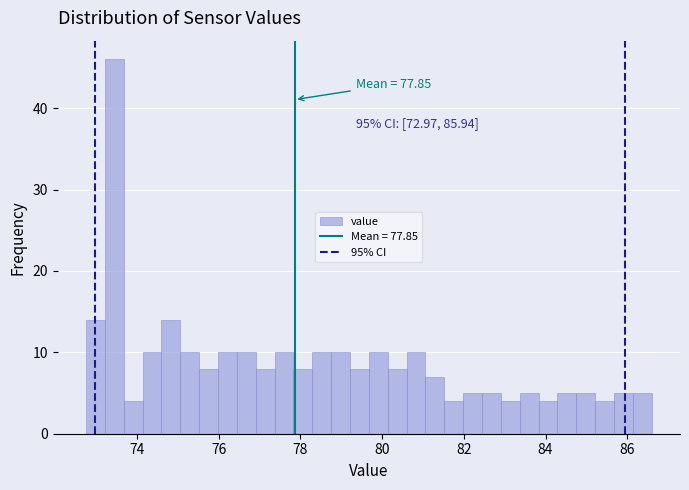

Around what value on the x-axis is the tallest bar? Give the approximate position of its centre, as read against the axis.

73.4